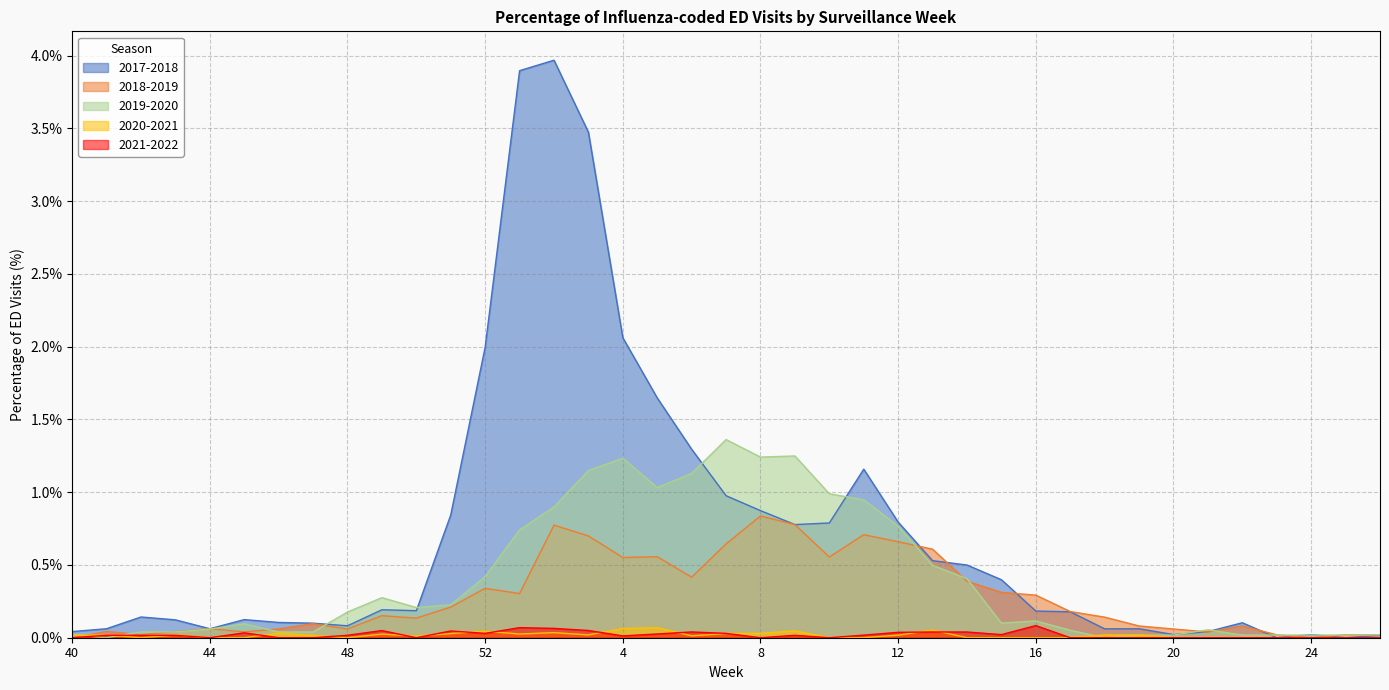

Is it true that 2019-2020 equals 0.0 at 11?

False